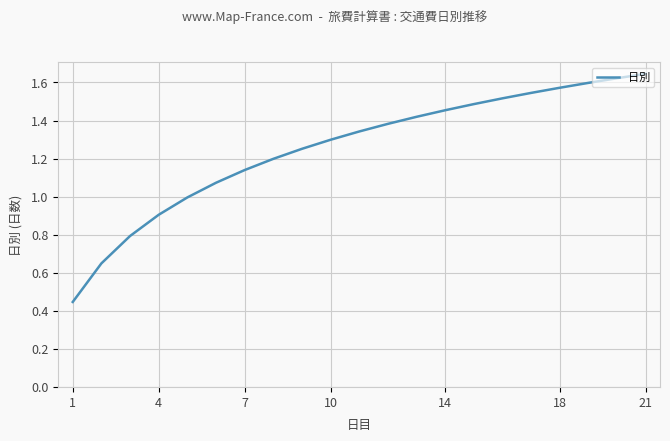

What is the difference between the maximum and minimum values?

1.2